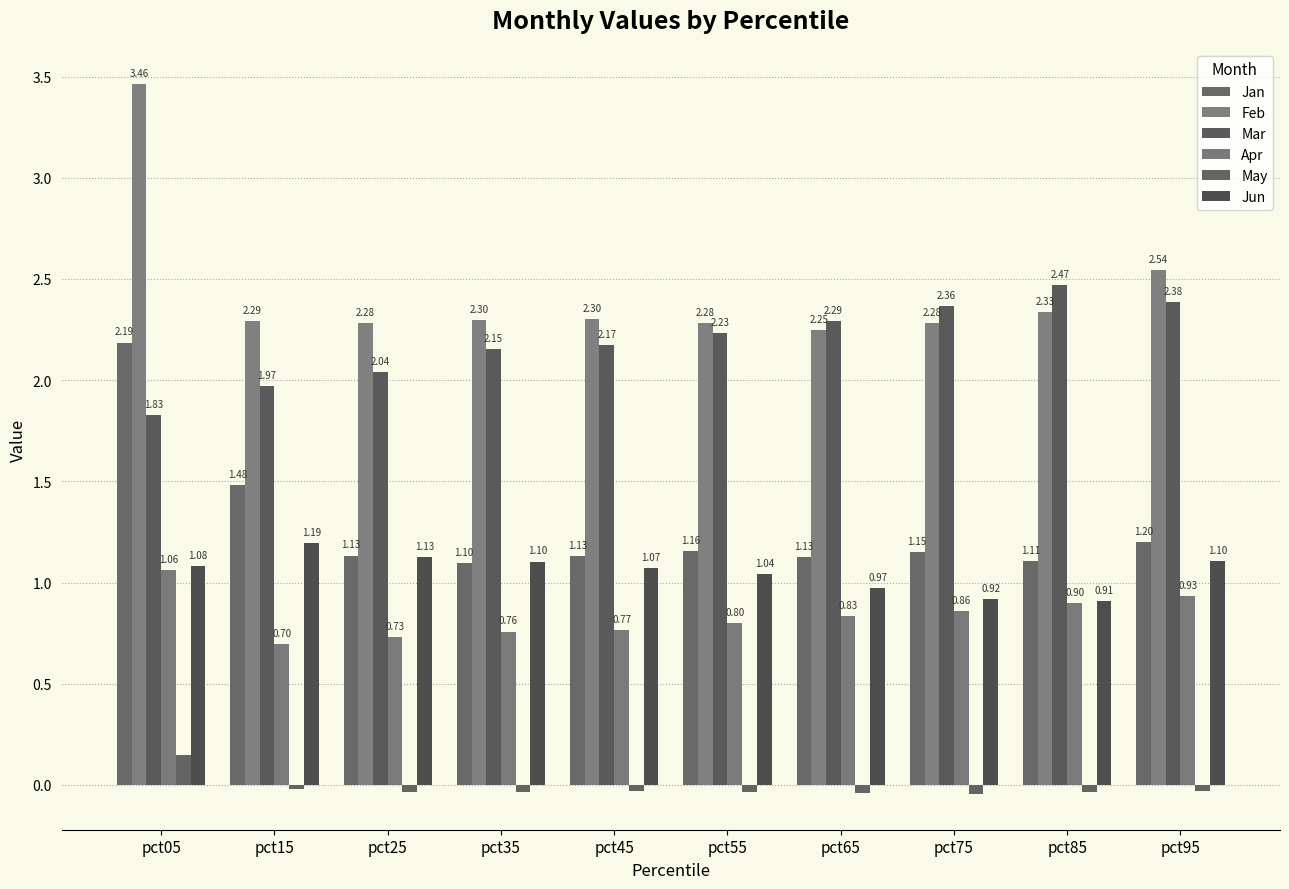

What is the difference between the Mar values at pct05 and pct75?

0.5